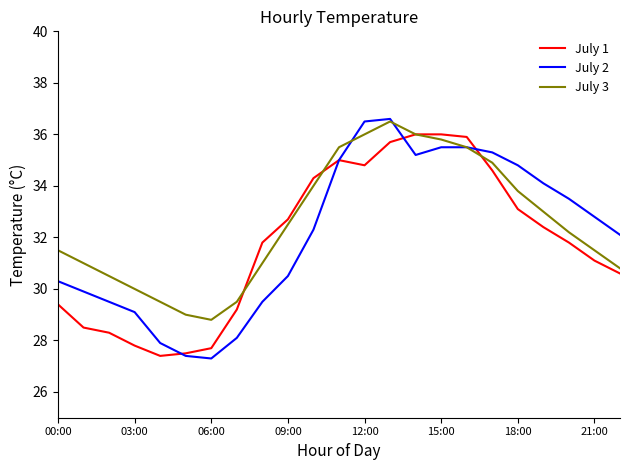

Which series has the widest spread of values?

July 2